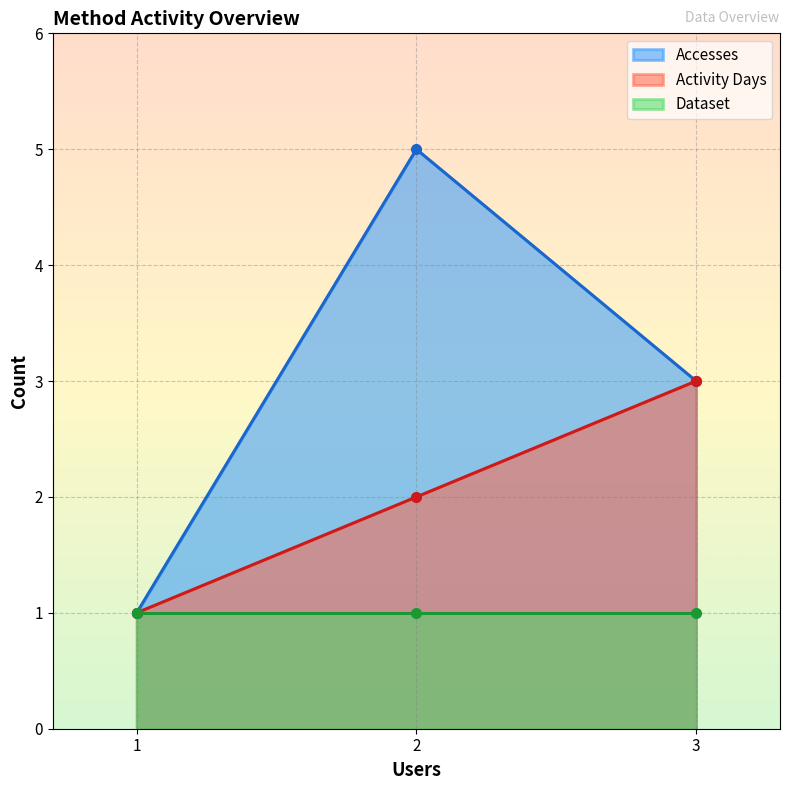

Is the value of Activity Days at 3 greater than the value of Accesses at 1?

Yes